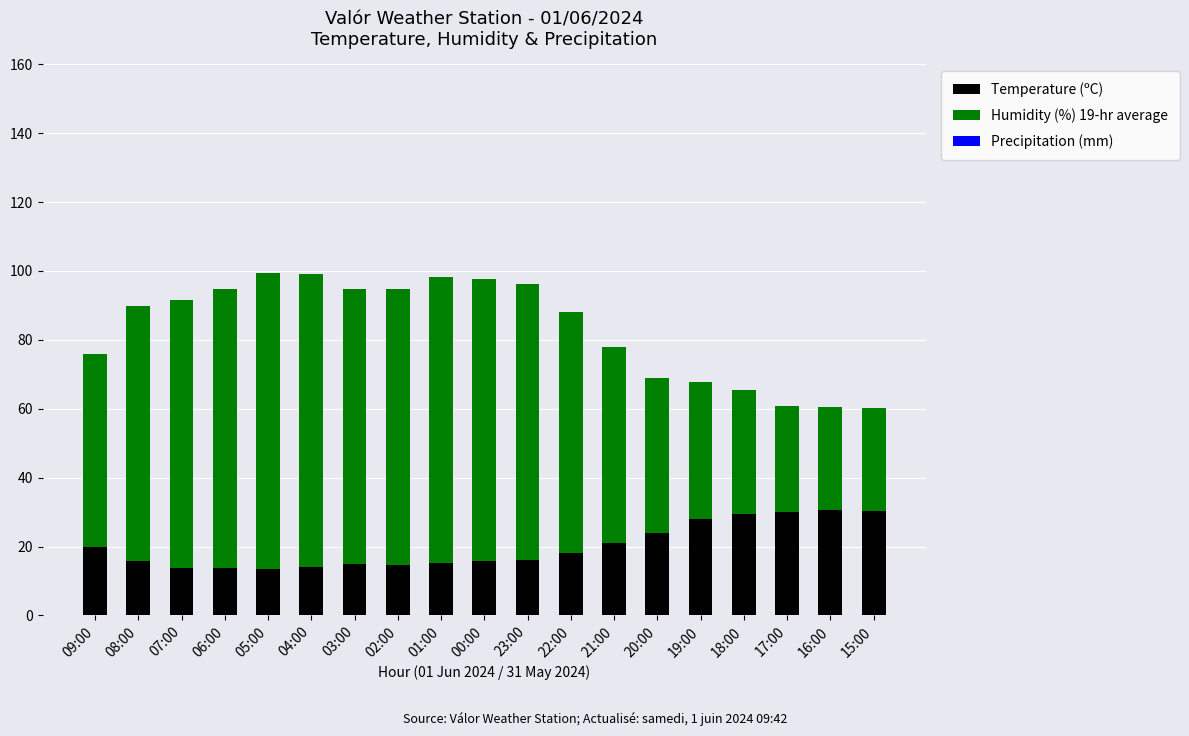

What is the total value across all series at 06:00?

94.8